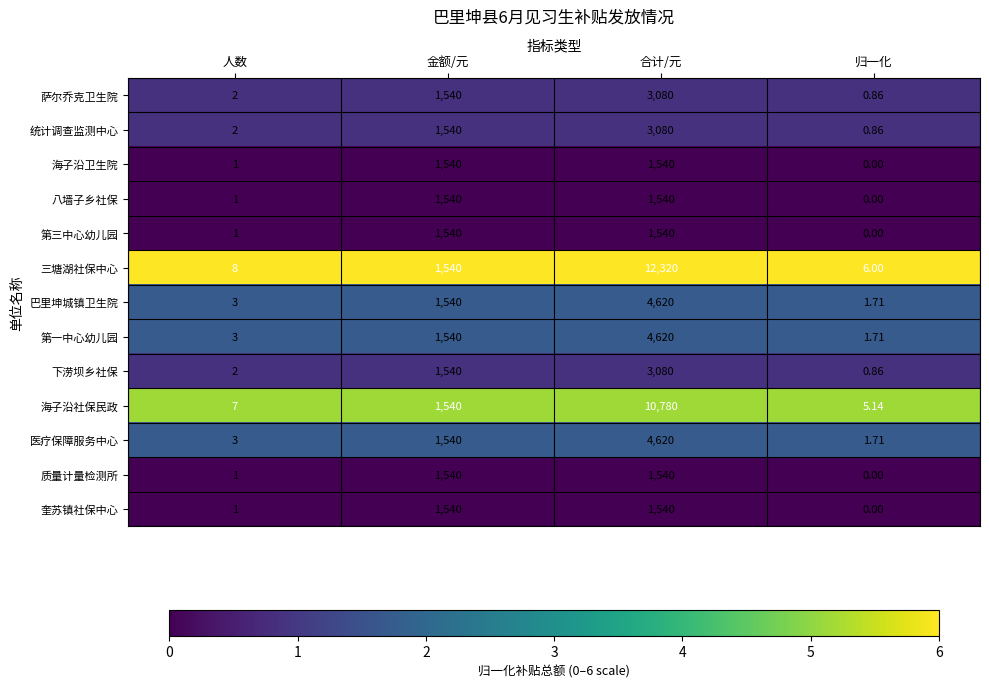

List the labels in order of 医疗保障服务中心 value, smallest first.

归一化, 人数, 金额/元, 合计/元